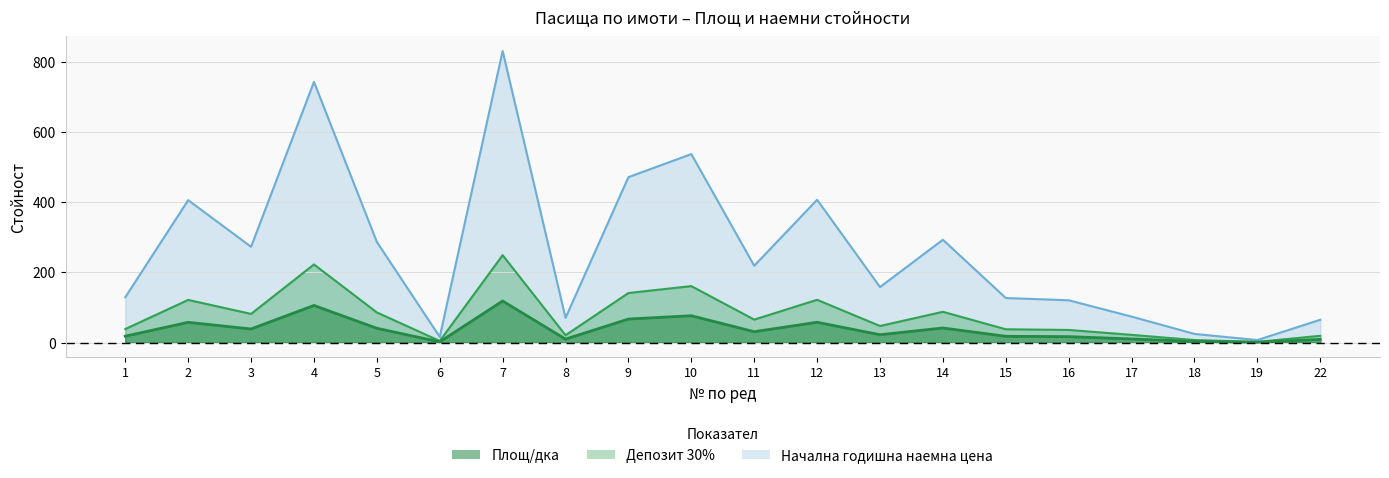

At which category is the sum across all series the highest?

7